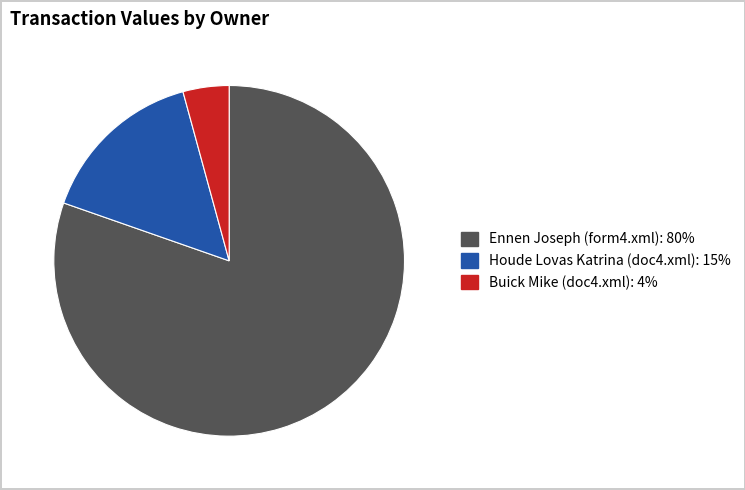

Approximately how many times larger is the value at Houde Lovas Katrina (doc4.xml) compared to Ennen Joseph (form4.xml)?

0.2